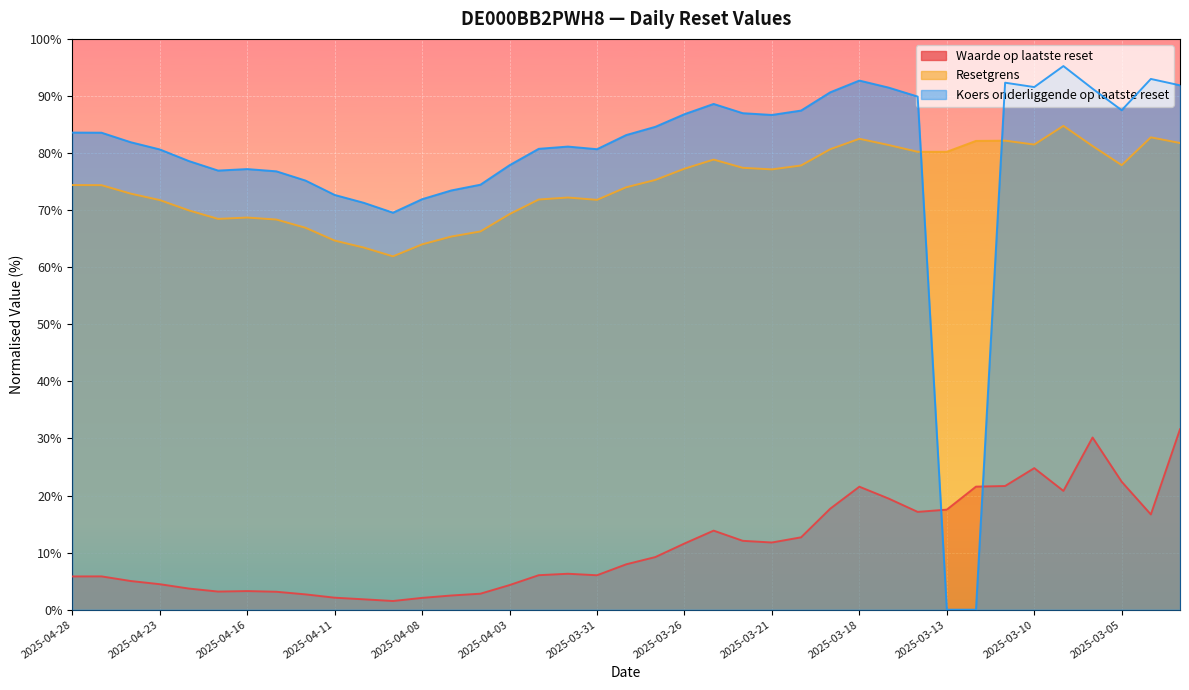

Which category has the lowest value in the Koers onderliggende op laatste reset series?

2025-03-13